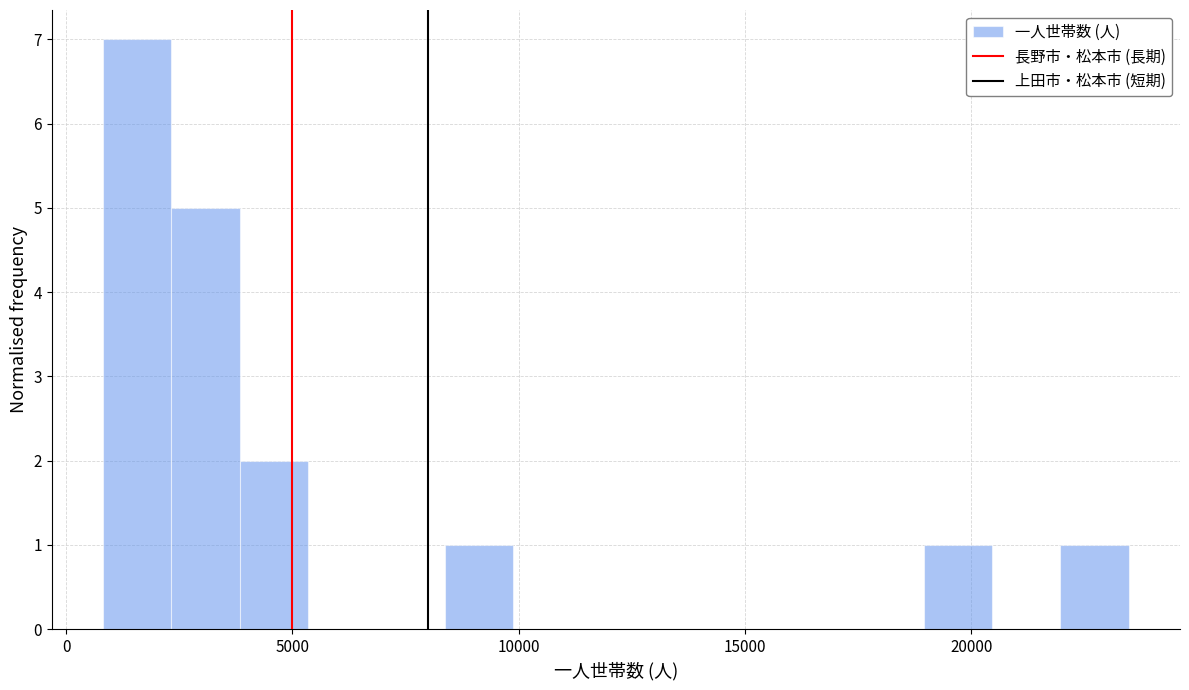

Around what value on the x-axis is the tallest bar? Give the approximate position of its centre, as read against the axis.

1500